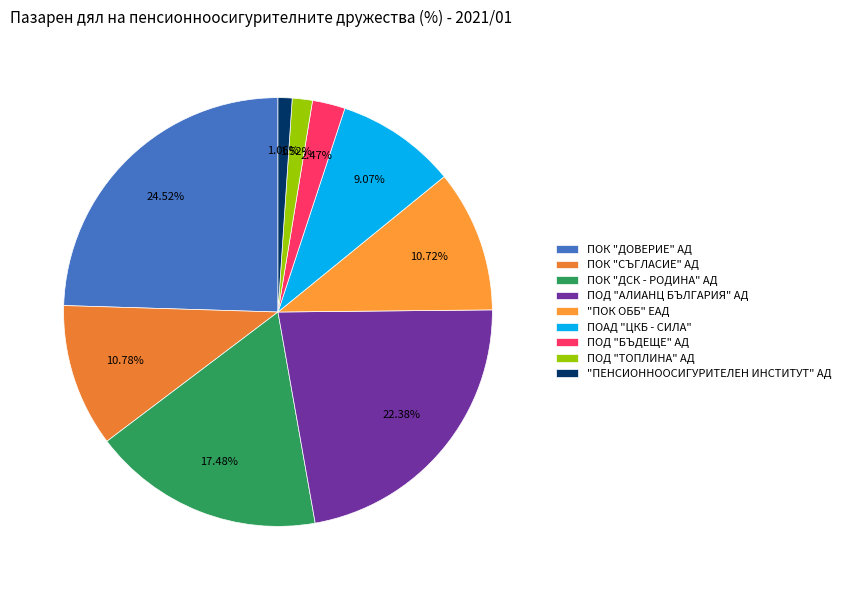

Which slice is the largest?

ПОК "ДОВЕРИЕ" АД